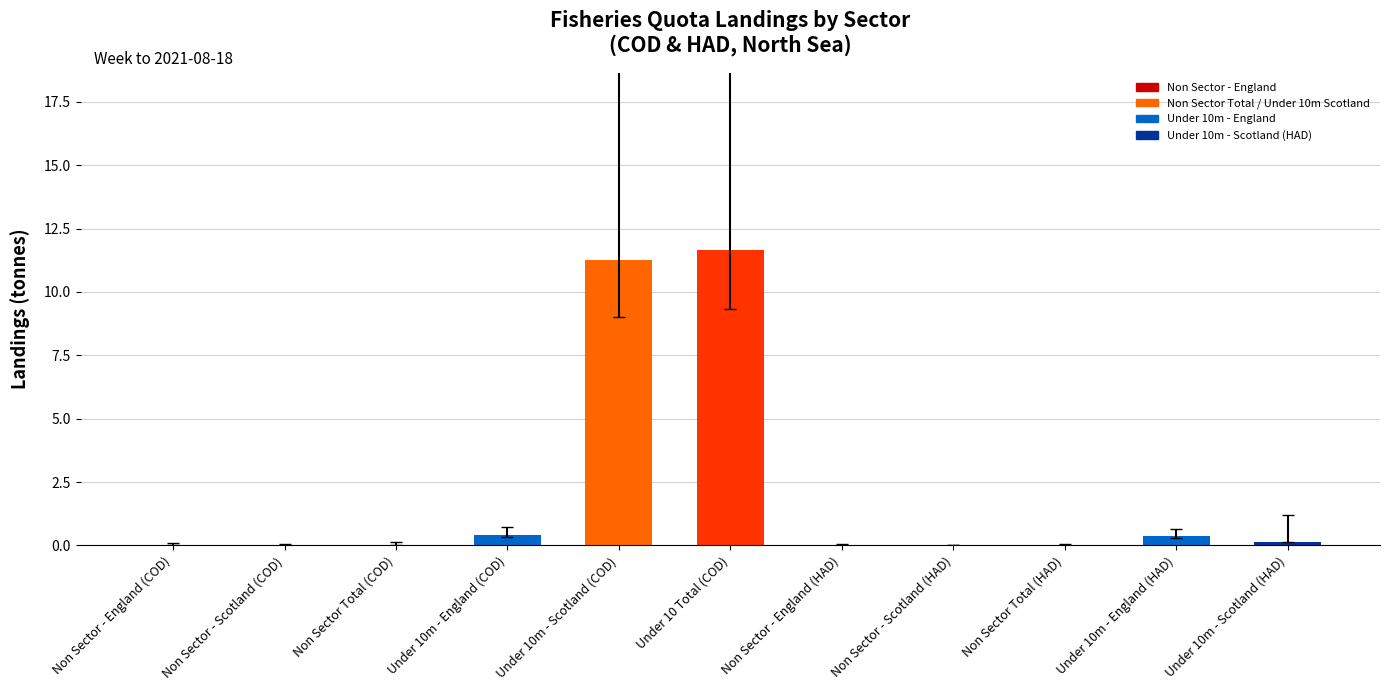

True or false: the data shows 4.3 at Under 10 Total (COD).

False